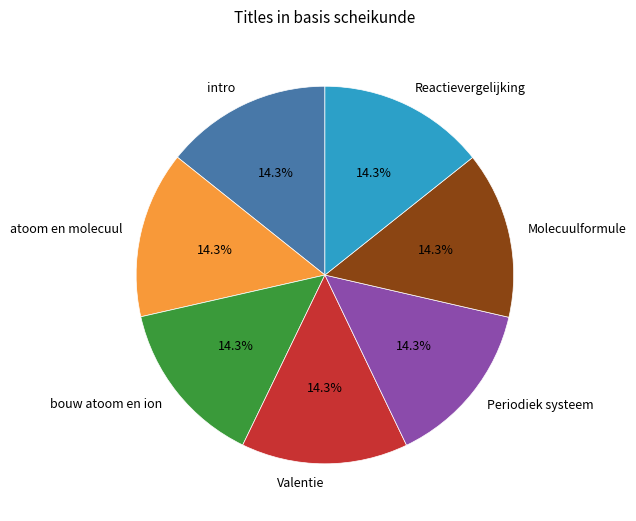

To the nearest percent, what portion does bouw atoom en ion represent?

14%